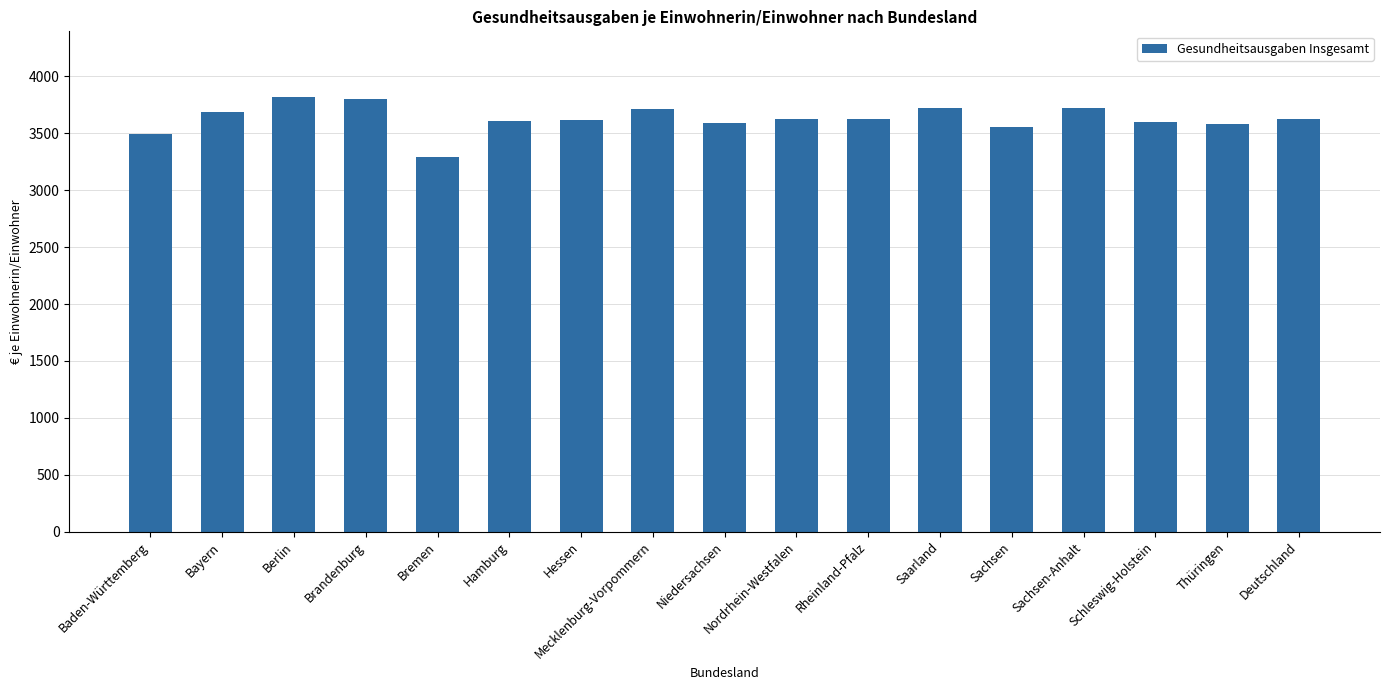

What is the label of the 7th bar from the right?

Rheinland-Pfalz